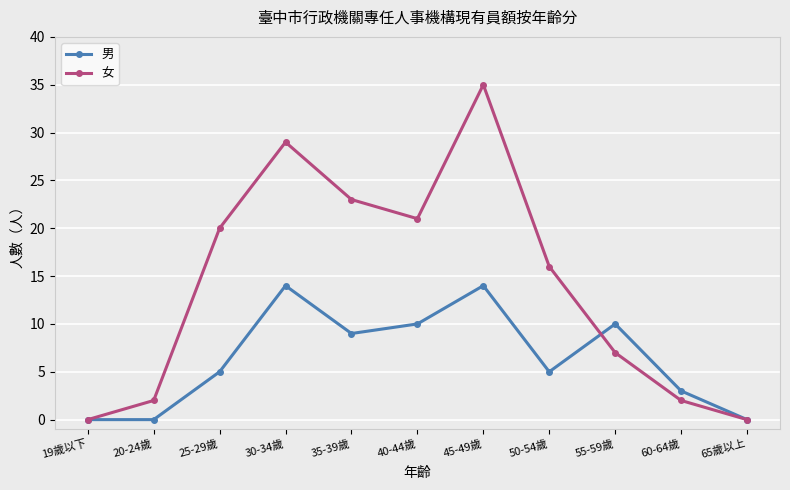

At how many categories does at least one series exceed 19?

5